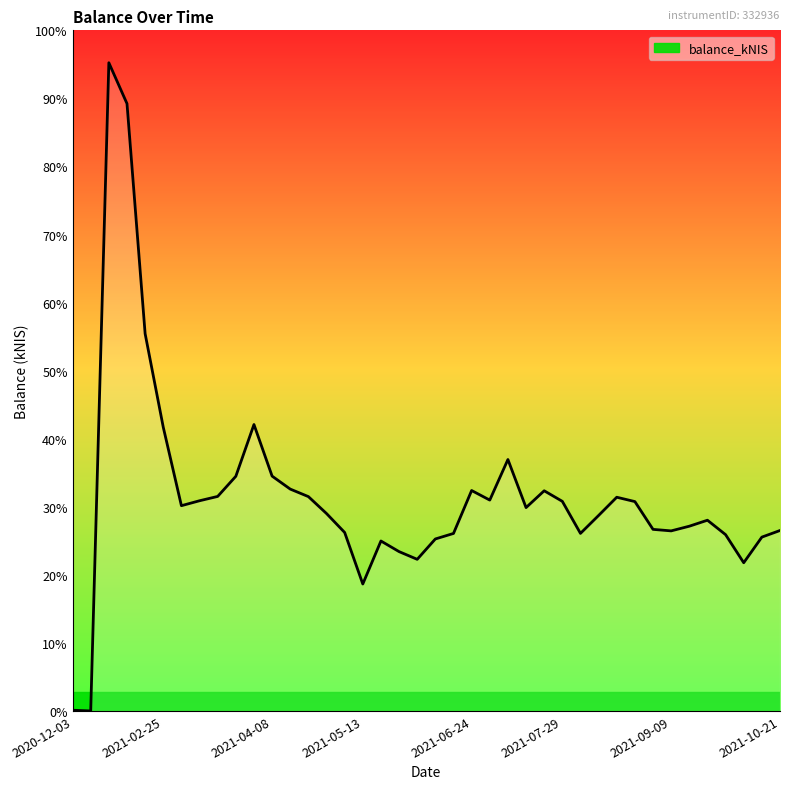

How many interior local peaks (higher than both neighbors) does the data have?

8